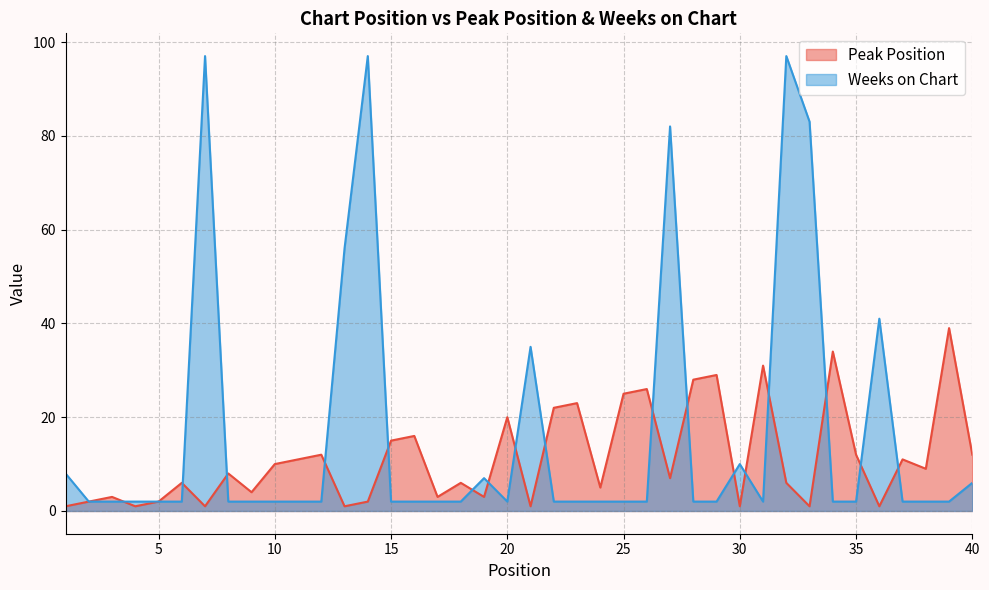

What is the maximum value shown in the chart?

97